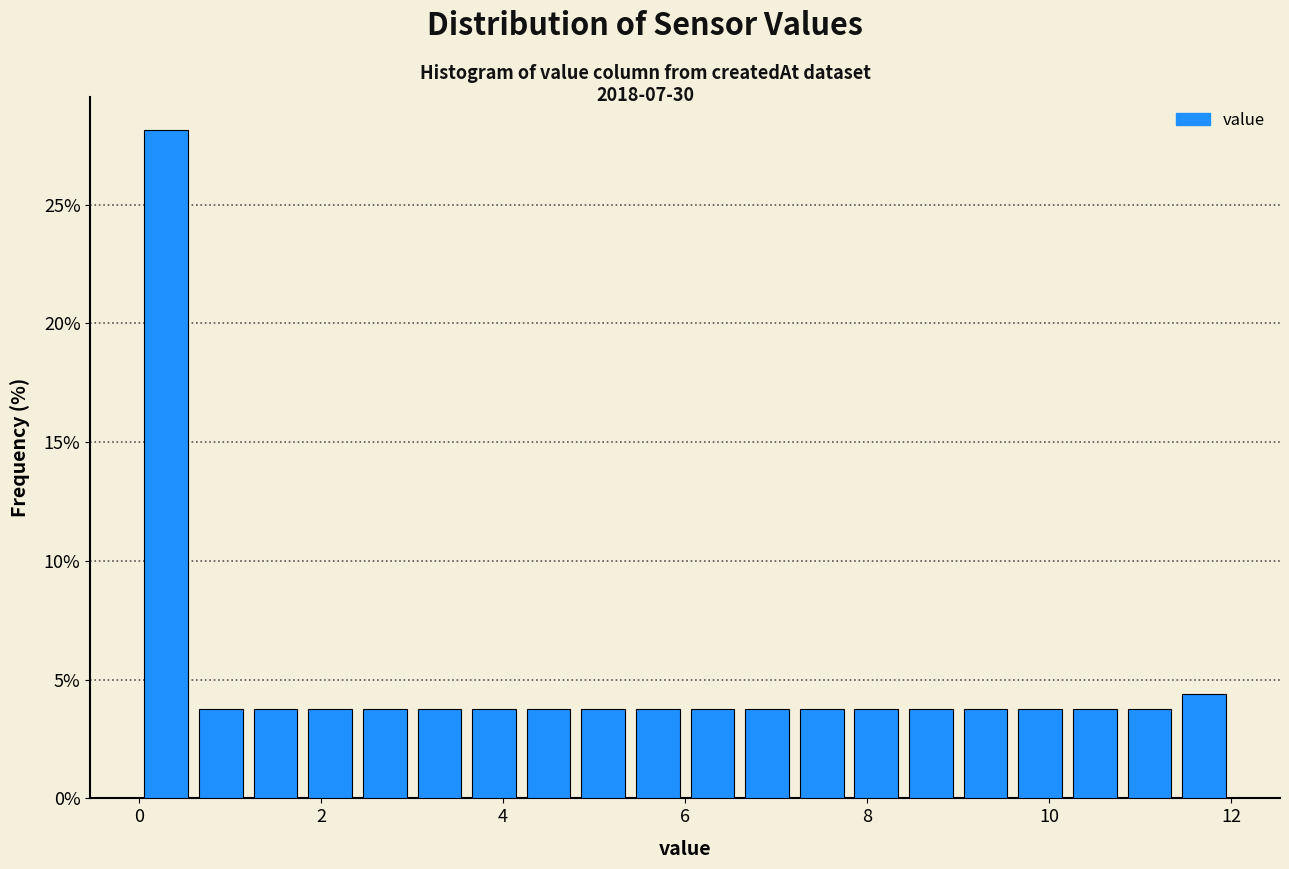

Around what value on the x-axis is the tallest bar? Give the approximate position of its centre, as read against the axis.

0.4